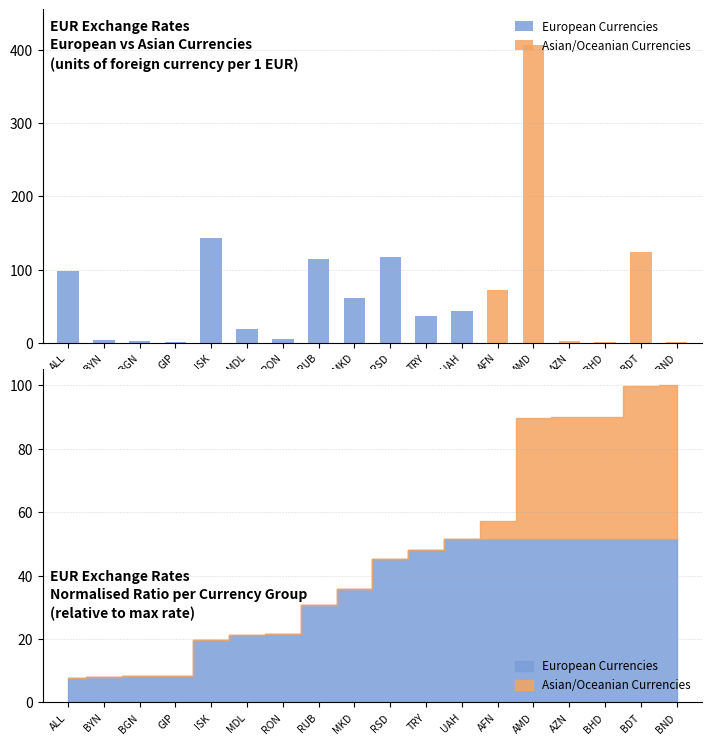

Where is Asian/Oceanian Currencies nearest to the value 203?

BDT